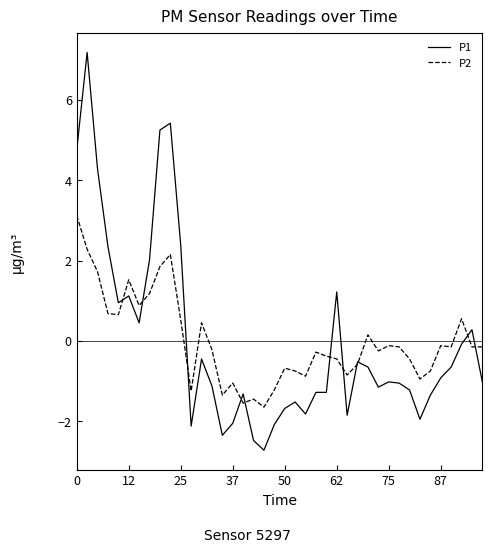

List the series in order of their peak value, highest first.

P1, P2